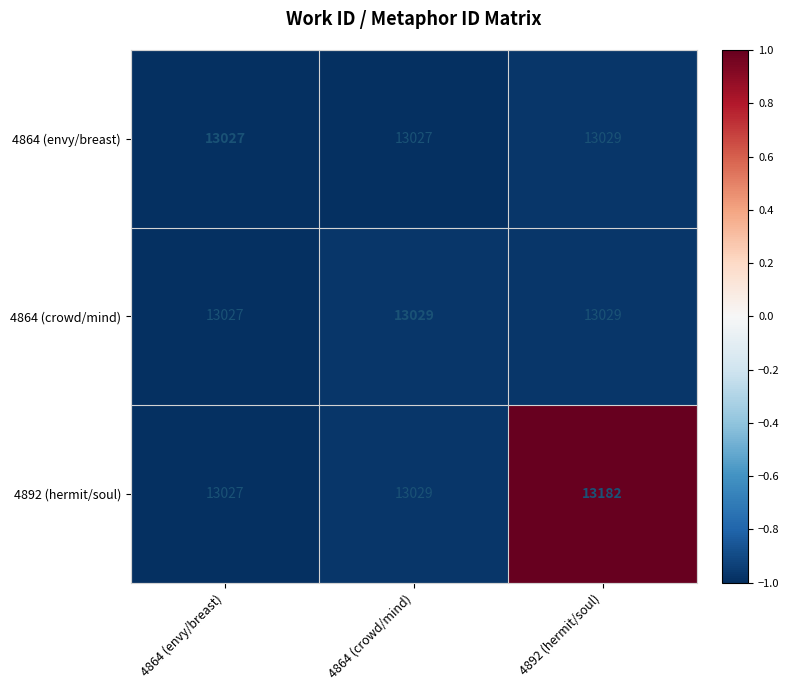

The 4892 (hermit/soul) series shows 18345 at 4864 (crowd/mind). True or false?

False